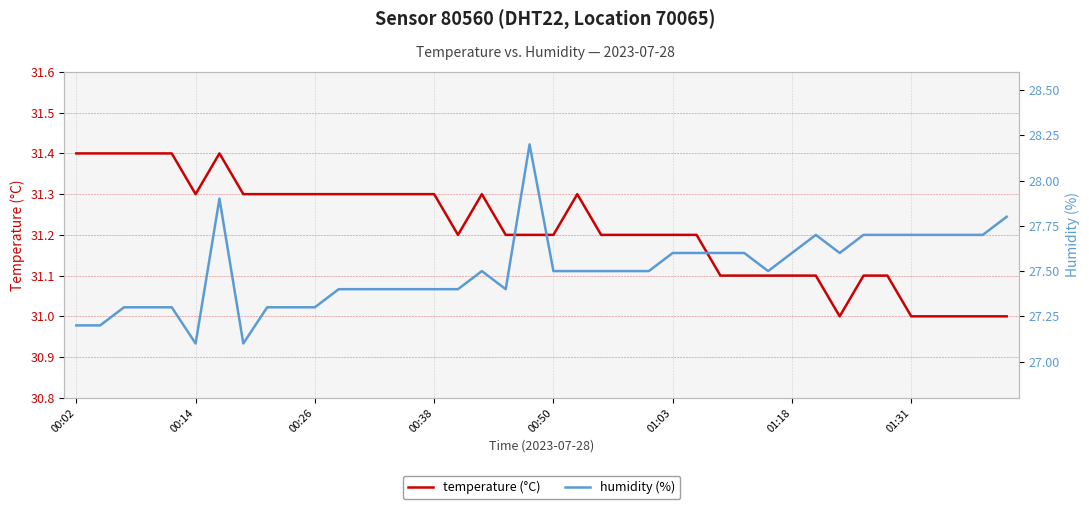

At which category is the sum across all series the highest?

19